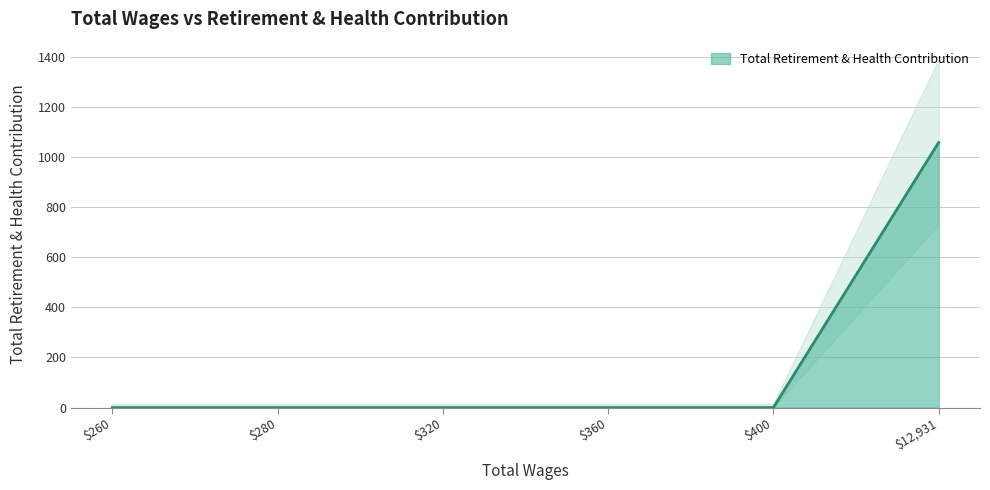

How many positive values are there?

1